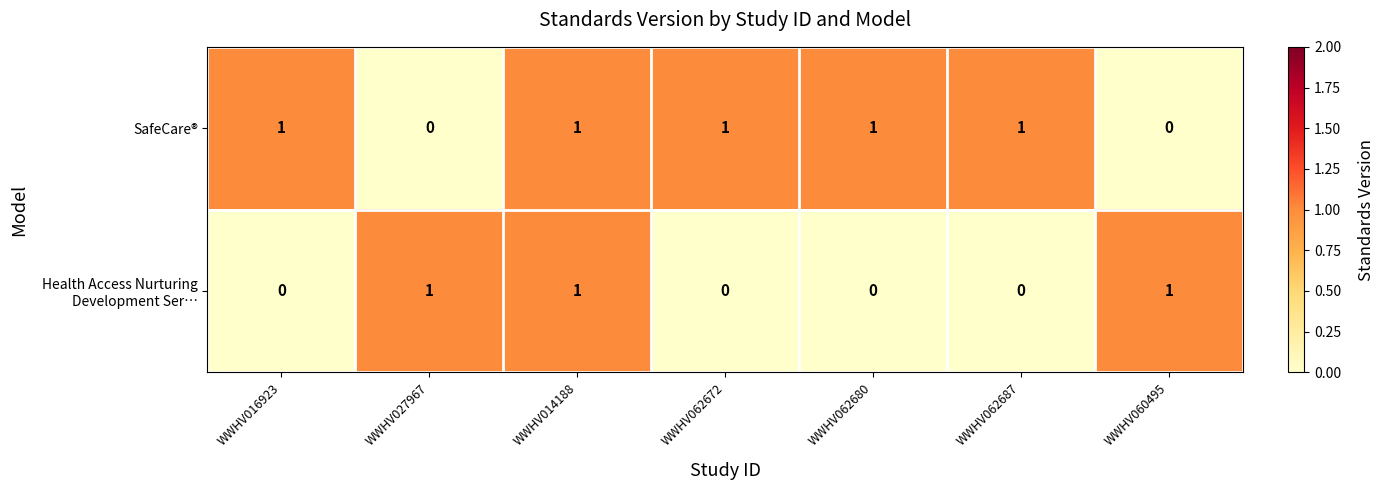

At how many categories does at least one series exceed 0?

7